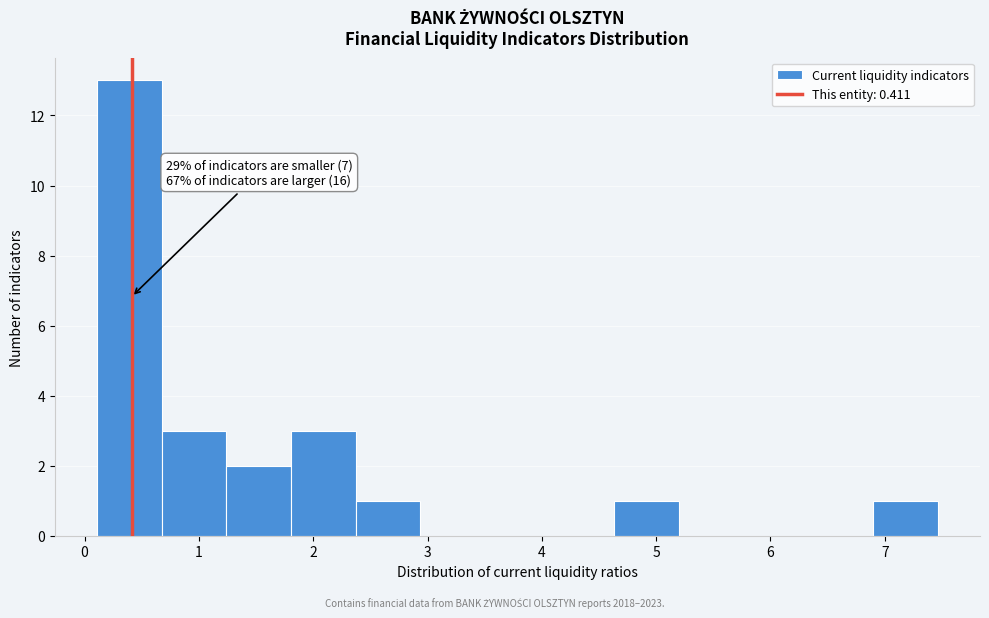

Which range on the x-axis has the tallest bar?

0.1 to 0.7